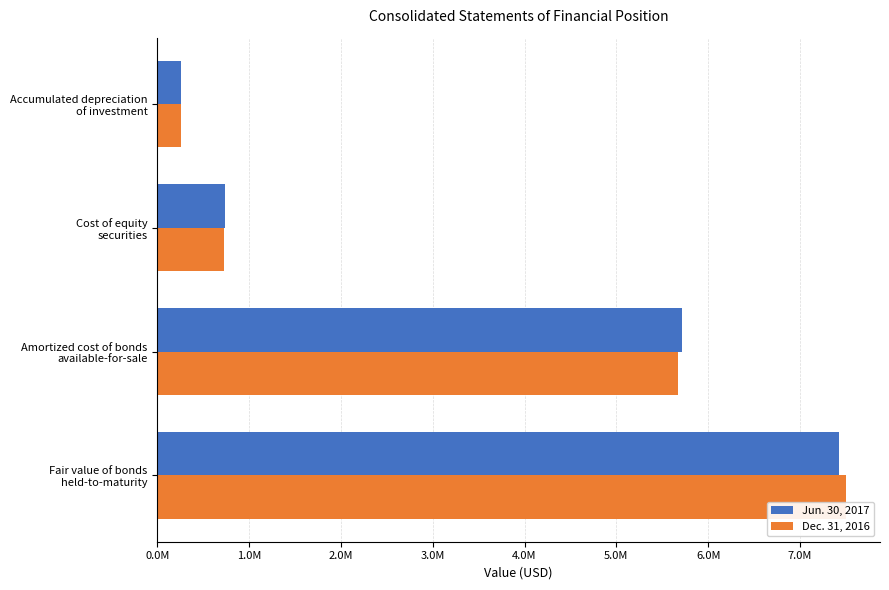

What is the sum of all Jun. 30, 2017 values?

14138083